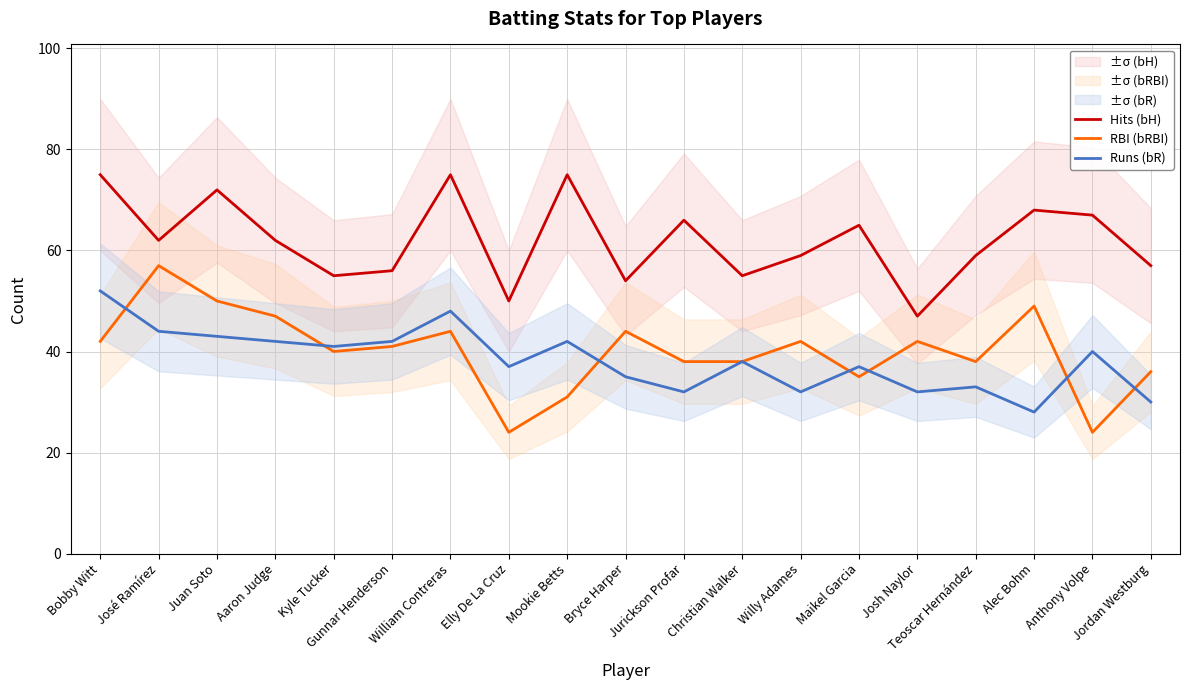

What is the lowest value of the Runs (bR) series?

28